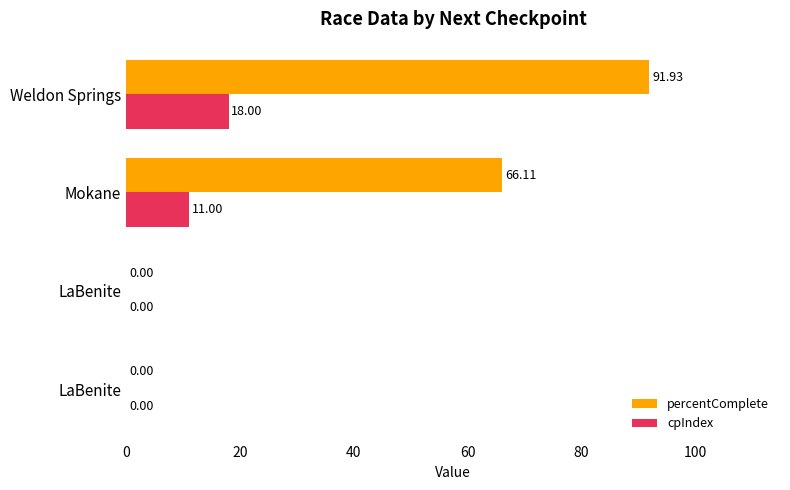

What are all the series names shown in the legend?

percentComplete, cpIndex